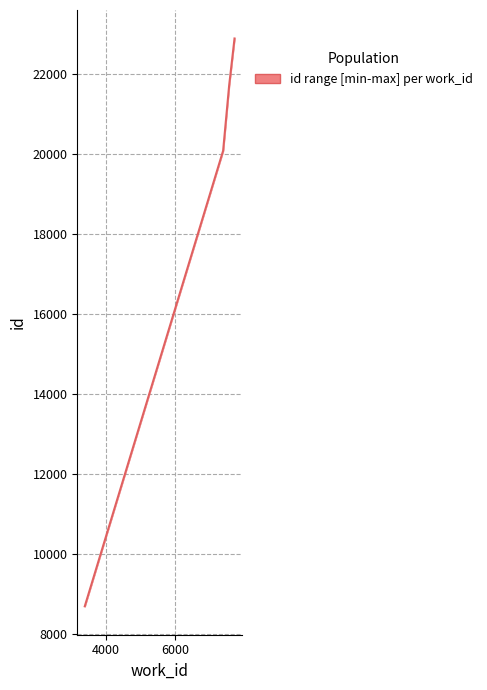

How many data points does each series have?

5